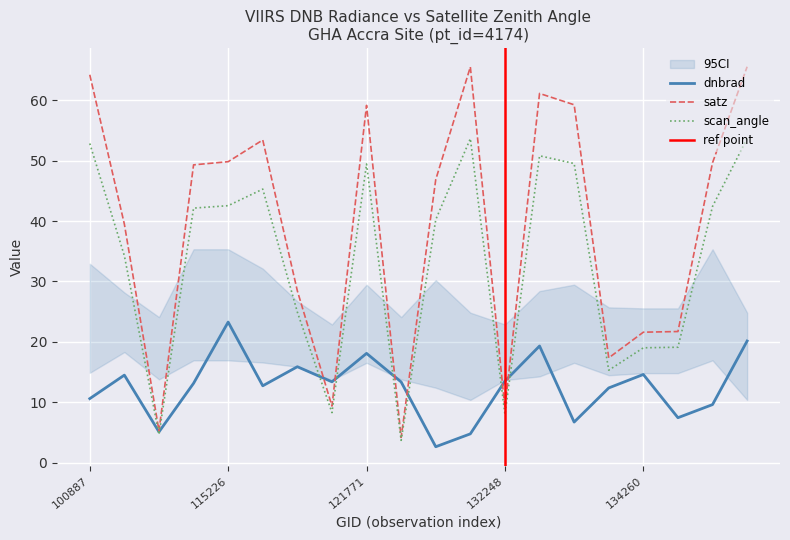

Which series has the widest spread of values?

satz